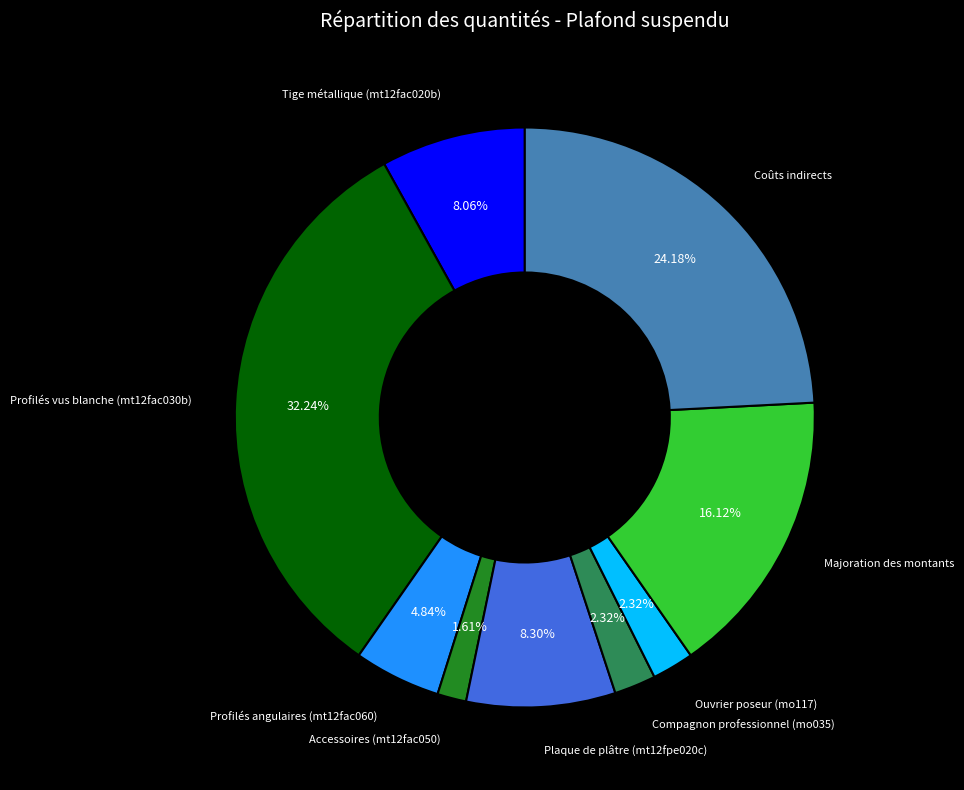

Is there a majority slice in this chart?

No